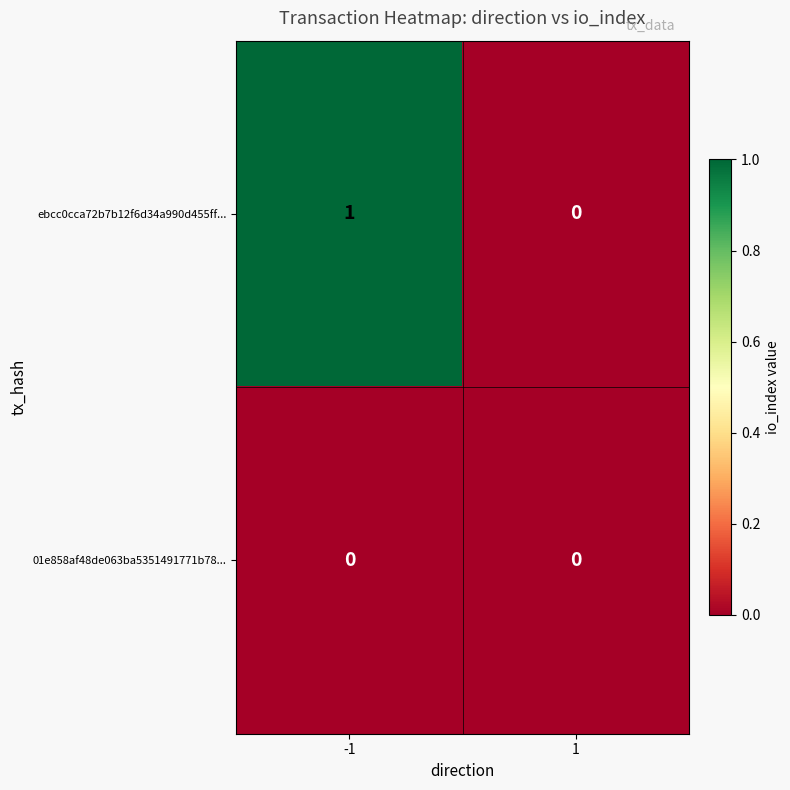

Rank the series by their average value, from highest to lowest.

ebcc0cca72b7b12f6d34a990d455ff..., 01e858af48de063ba5351491771b78...